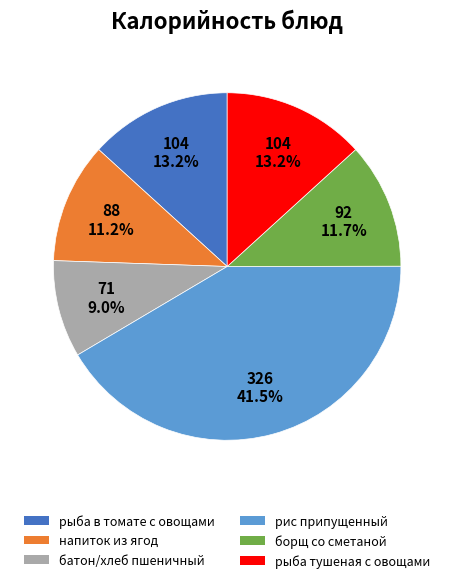

Does any single category account for the majority?

No